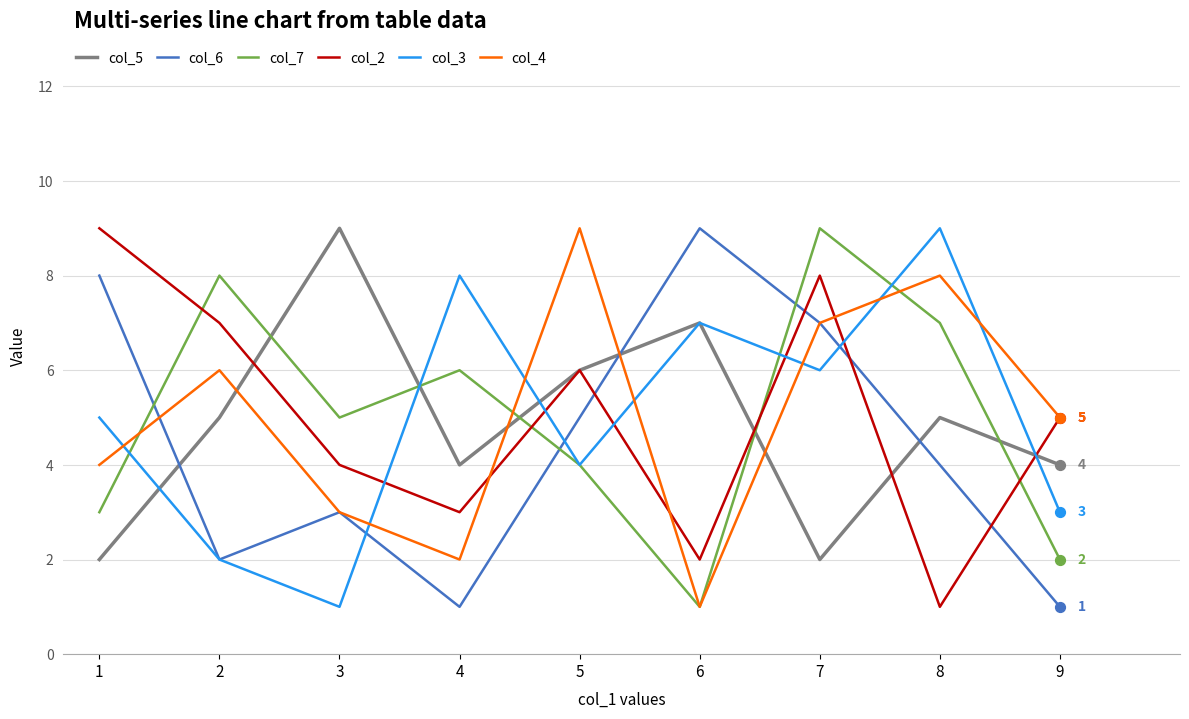

Which series changed the most between 2 and 9?

col_7